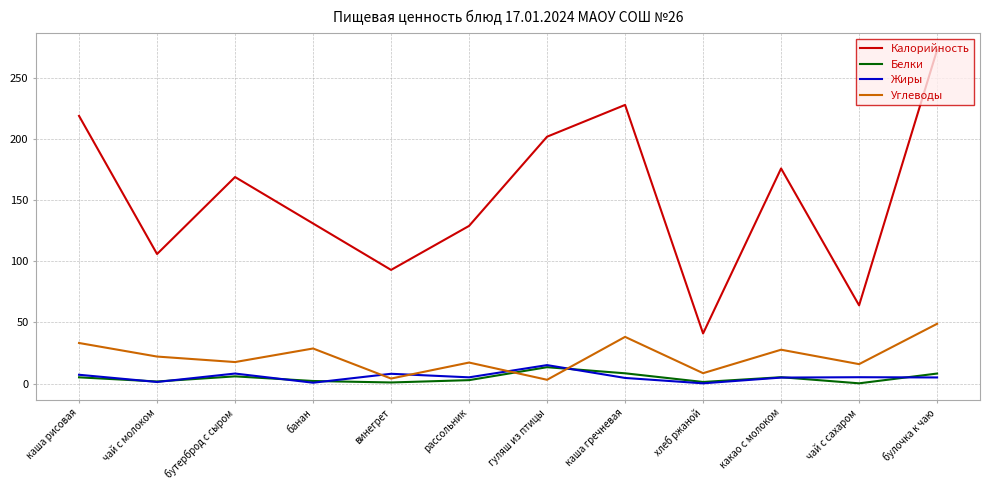

What is the total value across all series at винегрет?

106.0